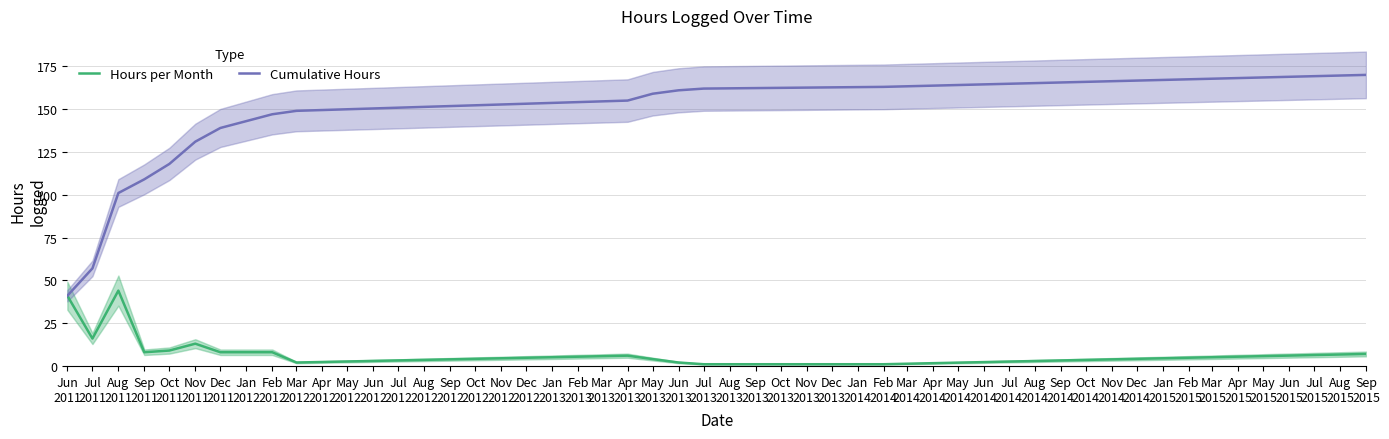

Which series has the widest spread of values?

Cumulative Hours